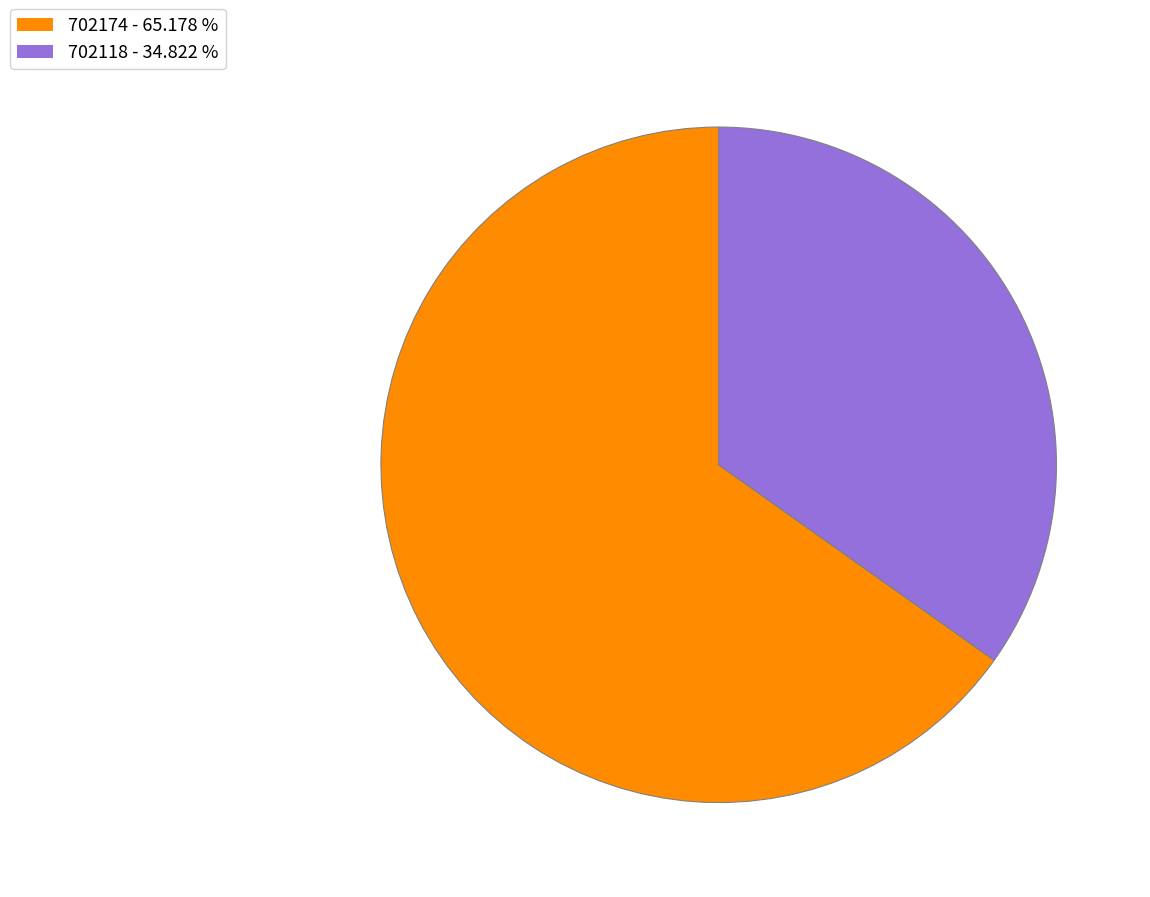

How many segments does this pie chart have?

2